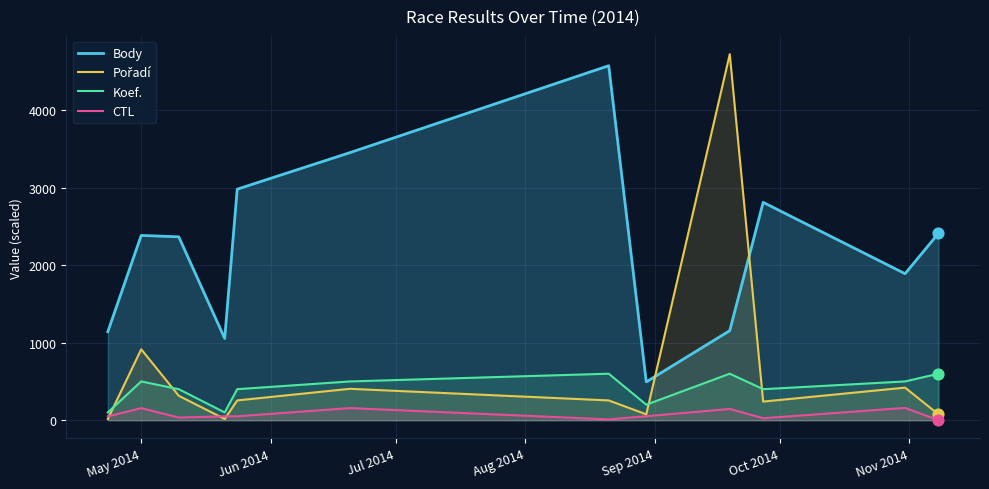

Which series has the largest total across all categories?

Body